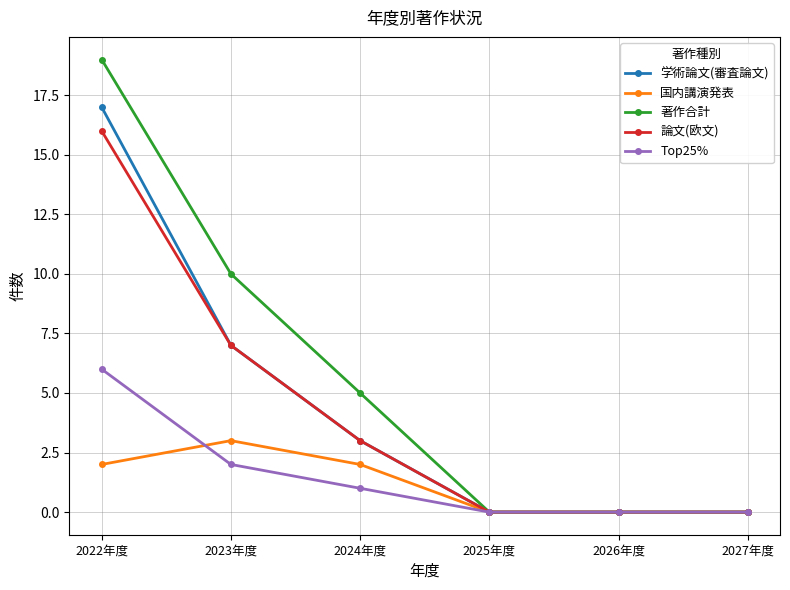

Is the value of 学術論文(審査論文) at 2023年度 greater than the value of 著作合計 at 2025年度?

Yes